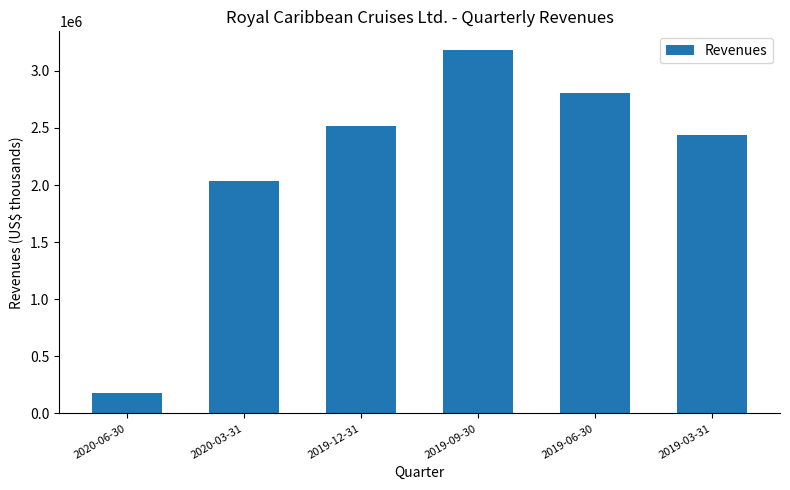

What is the change in value from 2020-03-31 to 2019-12-31?

+484663